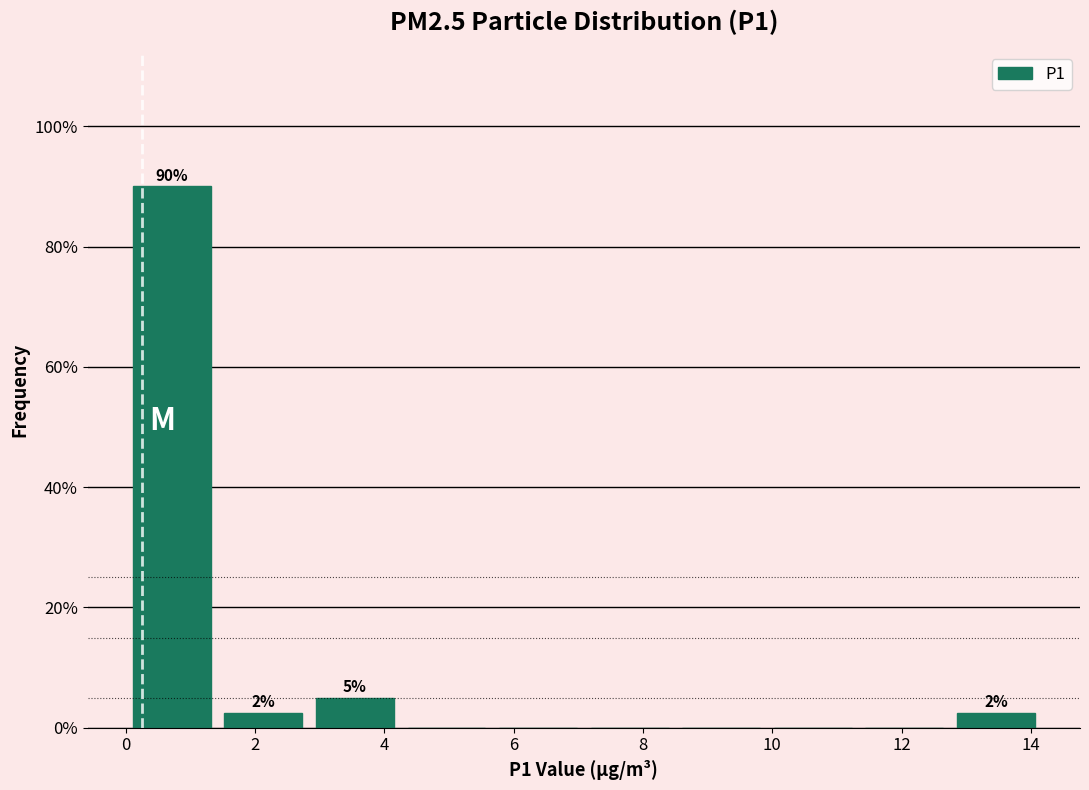

Which range on the x-axis has the tallest bar?

0.0 to 1.4